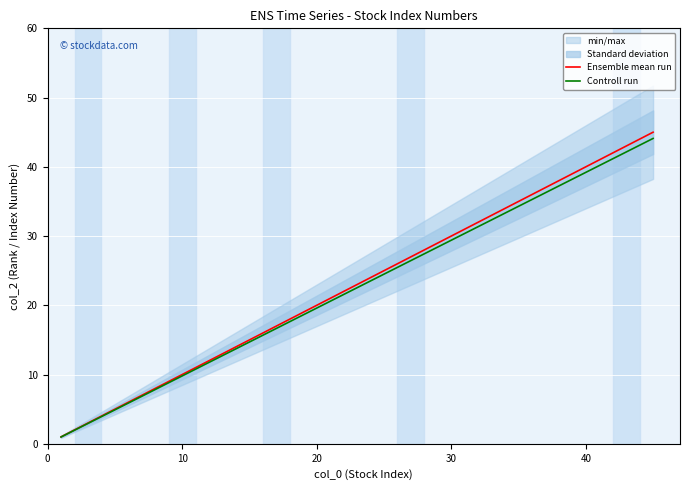

The value of Ensemble mean run at 20 is 20.0. True or false?

True